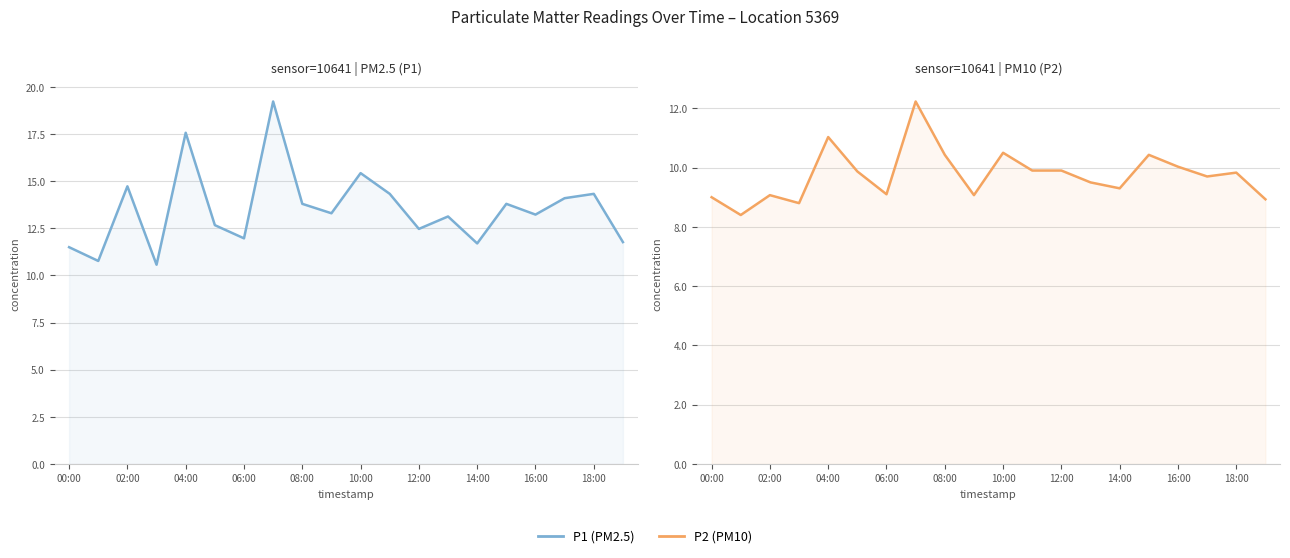

What is the minimum value for P1?

10.6